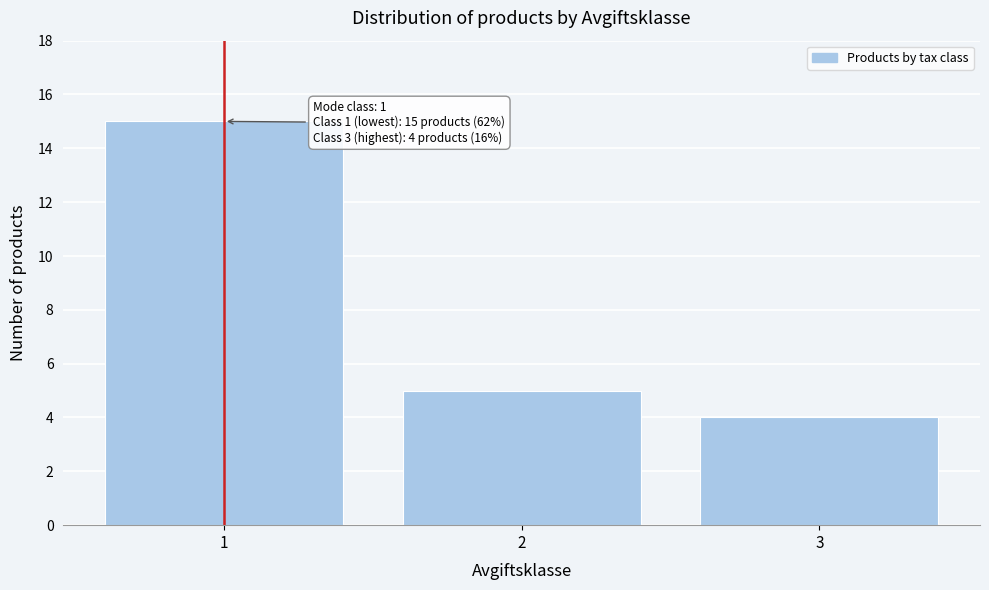

Reading left to right, what are all the values shown in this chart?

15	5	4